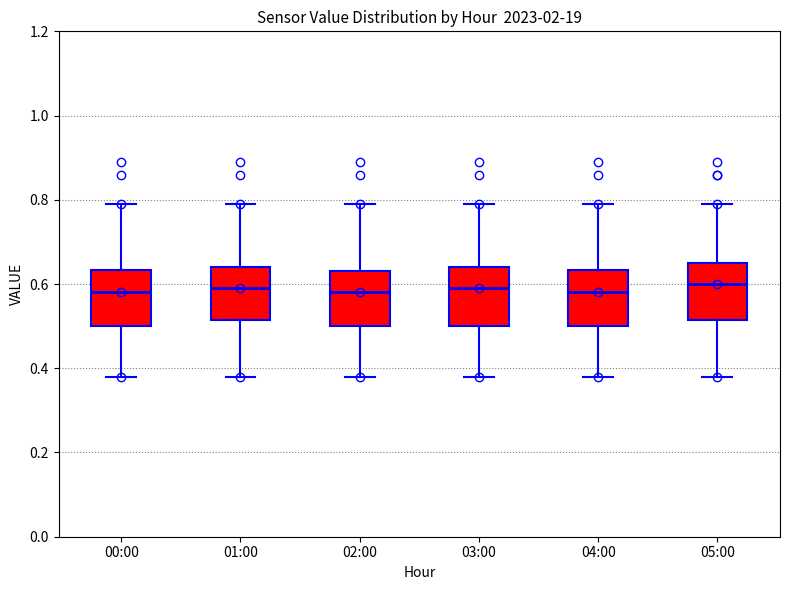

Reading left to right, transcribe this box plot: for each box, give where its median line is, the range the box spans, and where its two whiskers end, as read against the y-axis. The values are not printed on the chart, so give them approximately, as read against the axis.

00:00: median 0.58, box 0.50 to 0.64, whiskers 0.38 to 0.80
01:00: median 0.60, box 0.52 to 0.64, whiskers 0.38 to 0.80
02:00: median 0.58, box 0.50 to 0.64, whiskers 0.38 to 0.80
03:00: median 0.60, box 0.50 to 0.64, whiskers 0.38 to 0.80
04:00: median 0.58, box 0.50 to 0.64, whiskers 0.38 to 0.80
05:00: median 0.60, box 0.52 to 0.66, whiskers 0.38 to 0.80